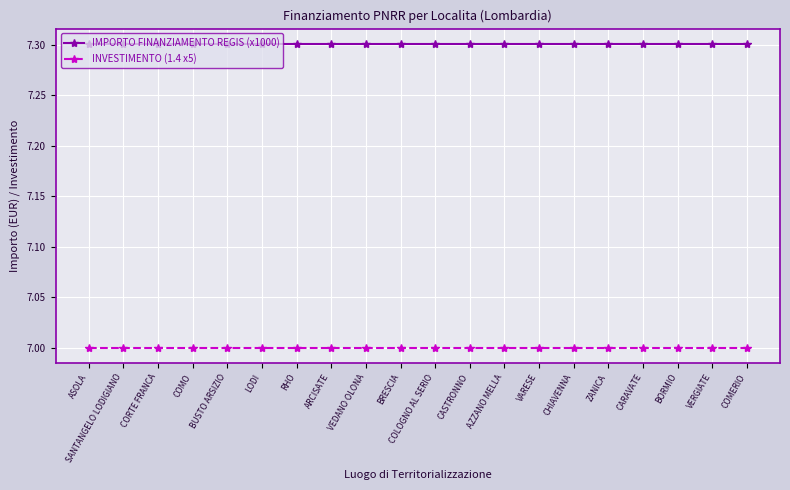

The value of IMPORTO FINANZIAMENTO REGIS (x1000) at SANTANGELO LODIGIANO is 2.2. True or false?

False